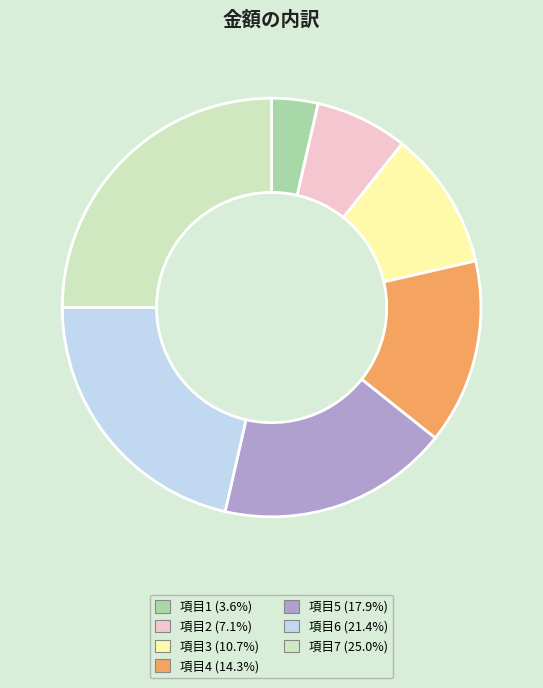

Is there any slice that represents more than half of the pie?

No